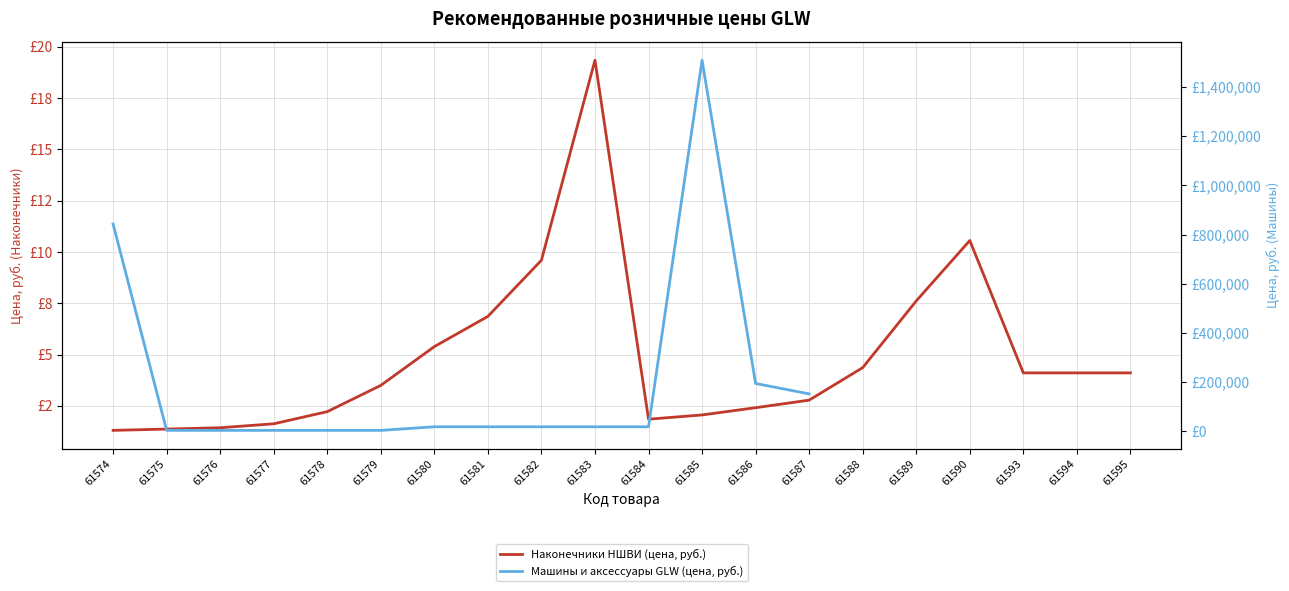

At how many categories does at least one series exceed 1400810?

1